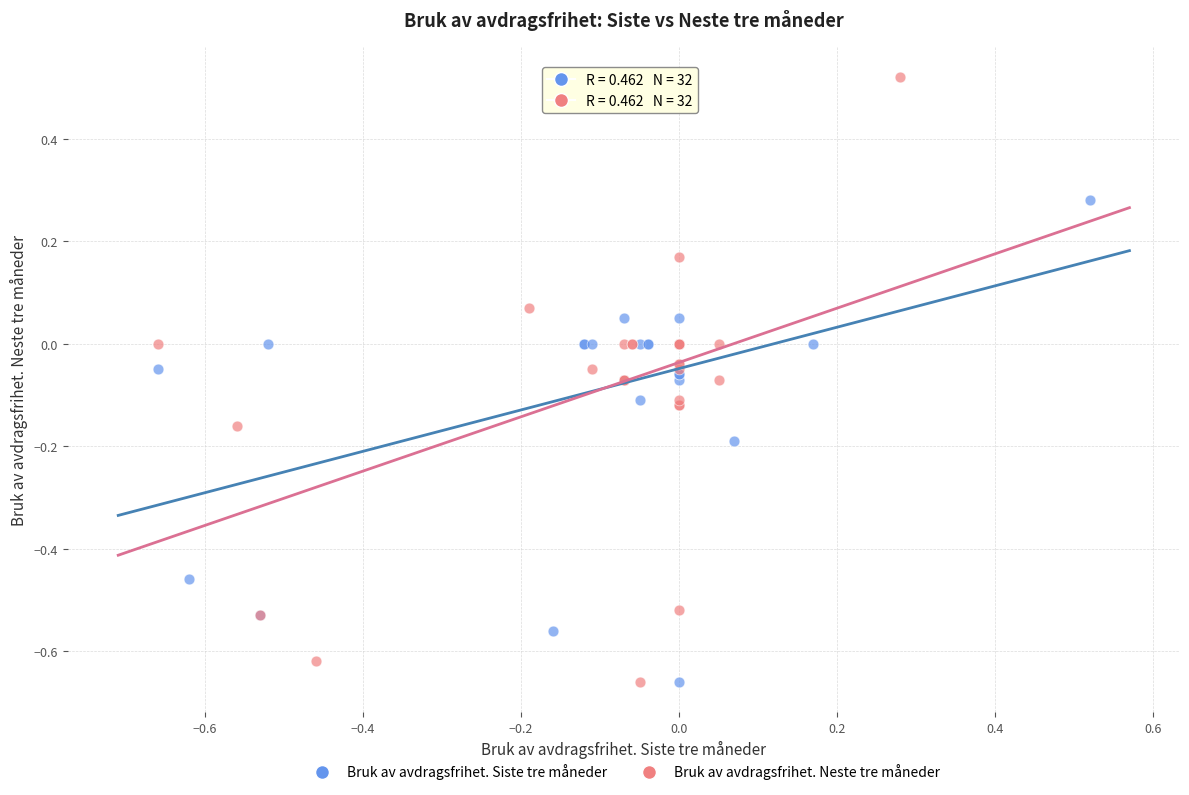

Which series has the widest spread of Y values?

Bruk av avdragsfrihet. Neste tre måneder